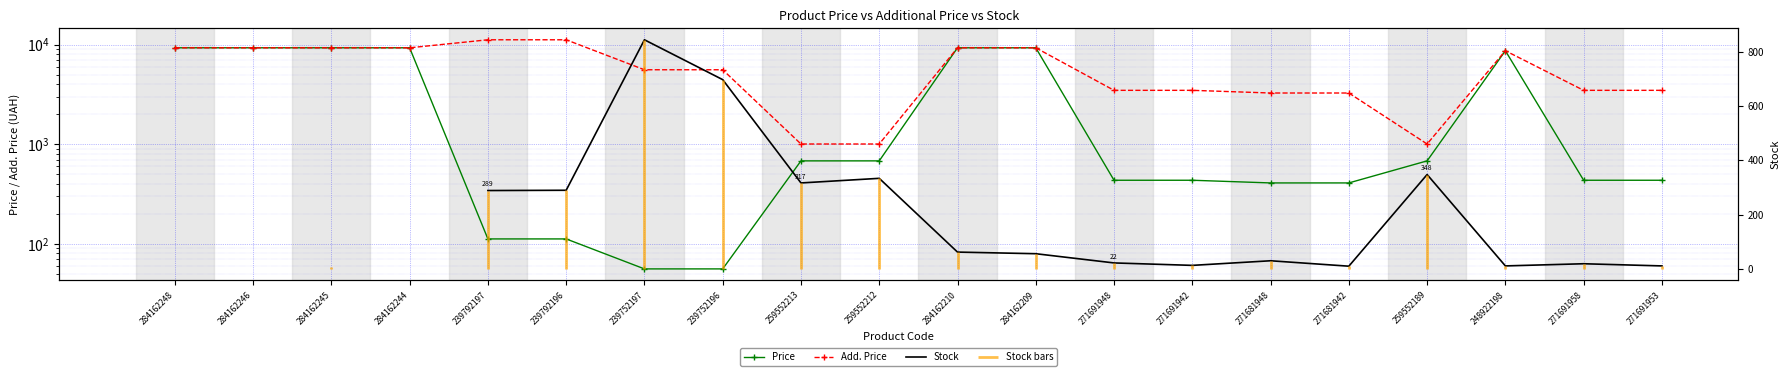

Which series has the largest range (max minus min)?

Add. Price